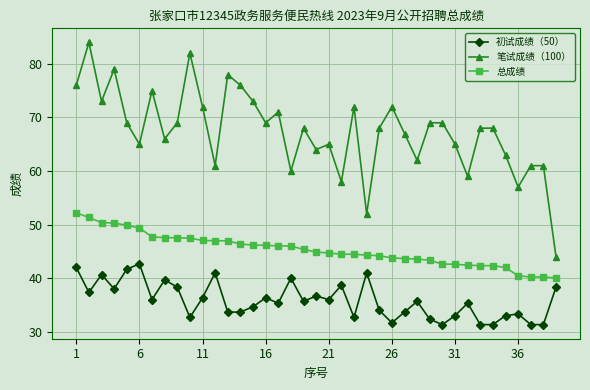

Count the number of data series in this chart.

3